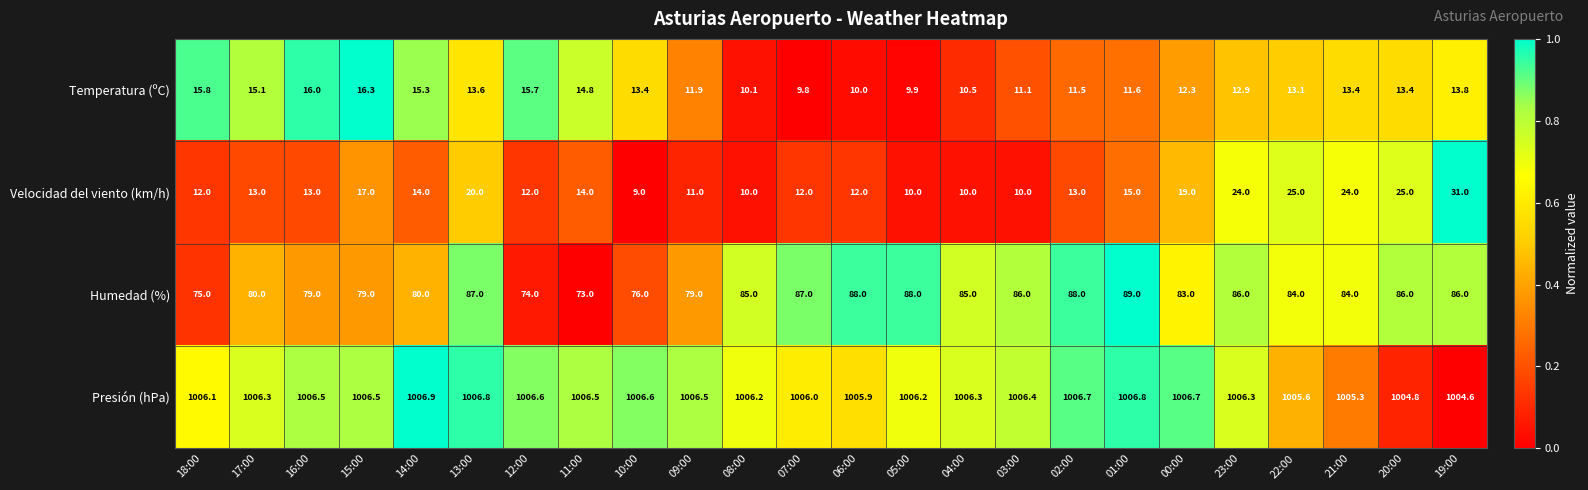

Between 12:00 and 20:00, which series saw the biggest shift?

Velocidad del viento (km/h)